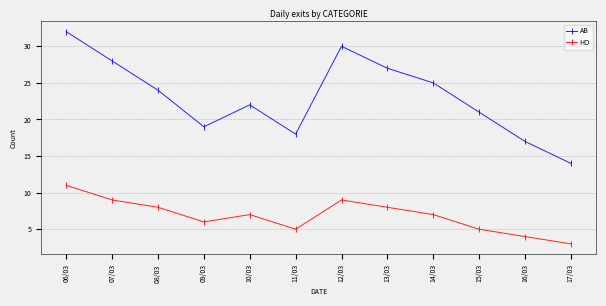

Reading right to left, transcribe all the data shown in this chart.

AB: 14	17	21	25	27	30	18	22	19	24	28	32
HO: 3	4	5	7	8	9	5	7	6	8	9	11